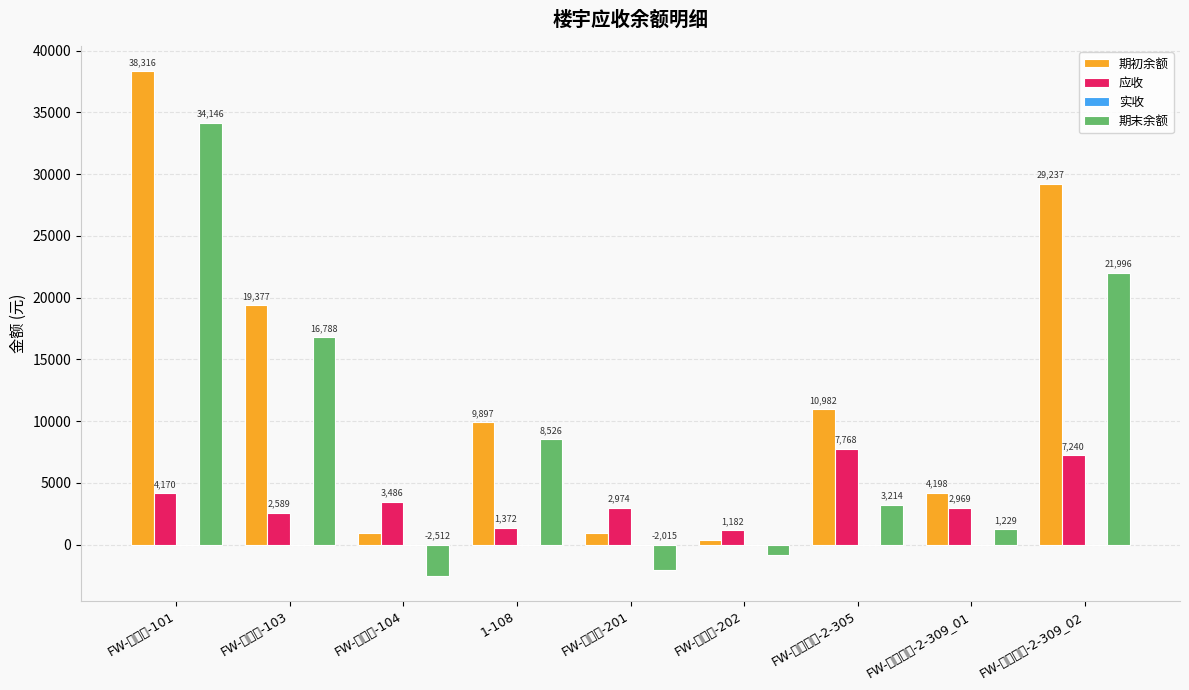

What is the value of the 应收 bar at the 5th from the left?

2974.1